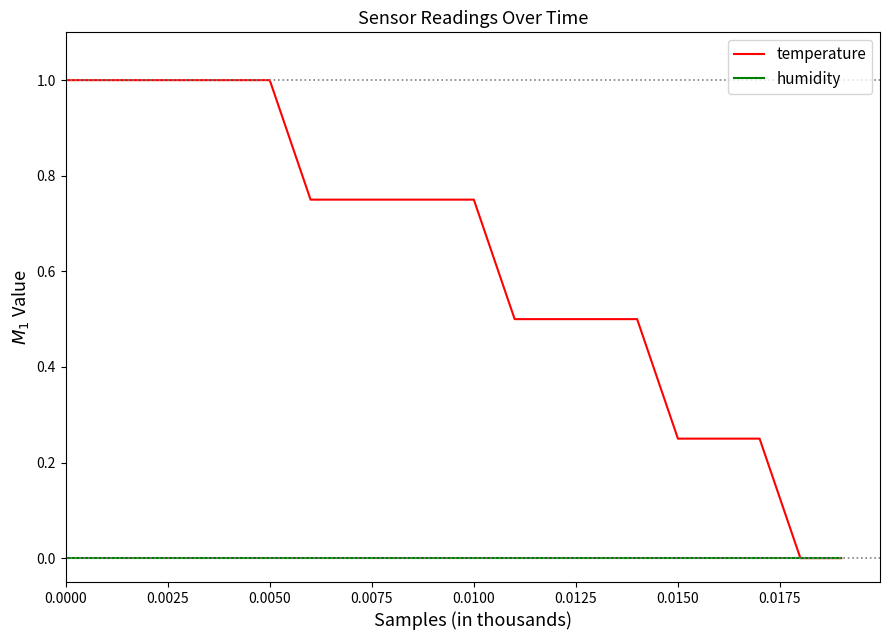

Which series has the largest range (max minus min)?

temperature